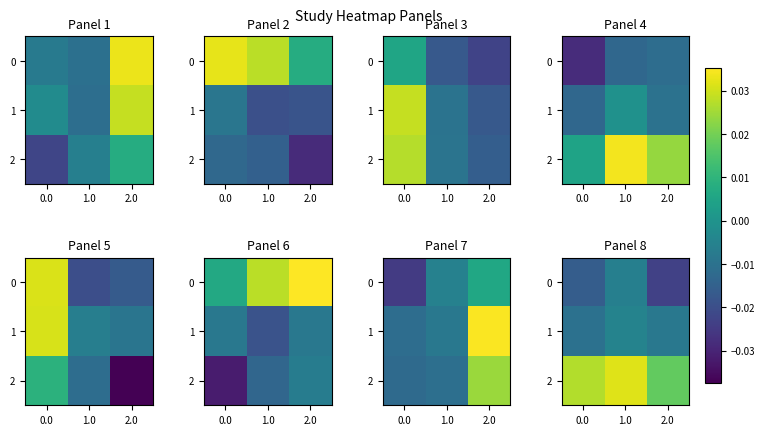

The 1 series shows -0.0 at 2.0. True or false?

False